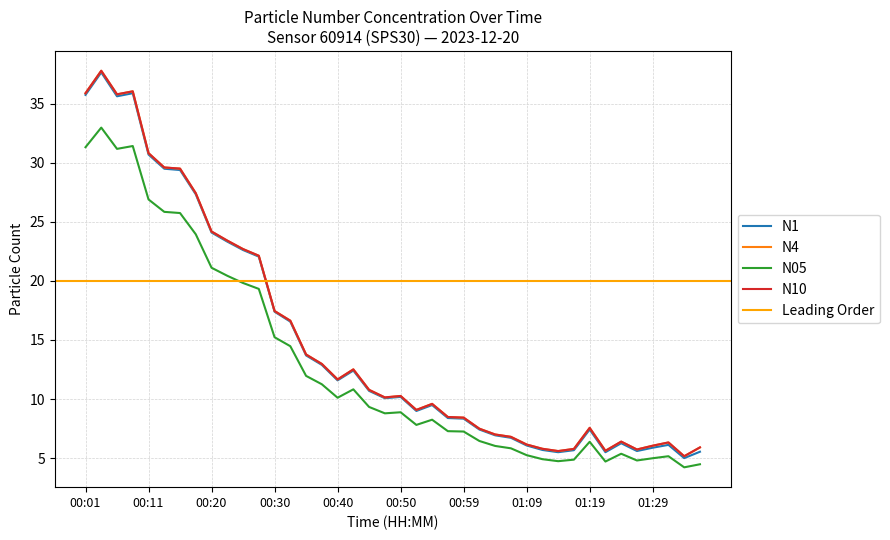

True or false: N4 and N1 intersect in this chart.

False